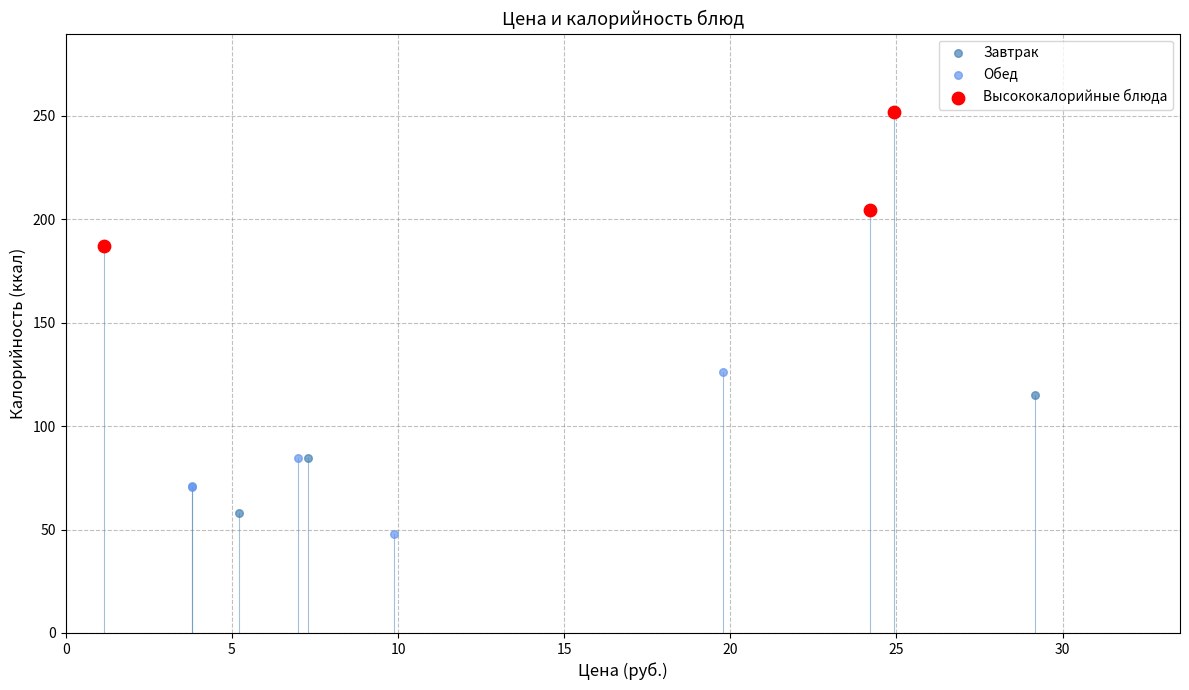

Which series has the widest spread of Y values?

Завтрак